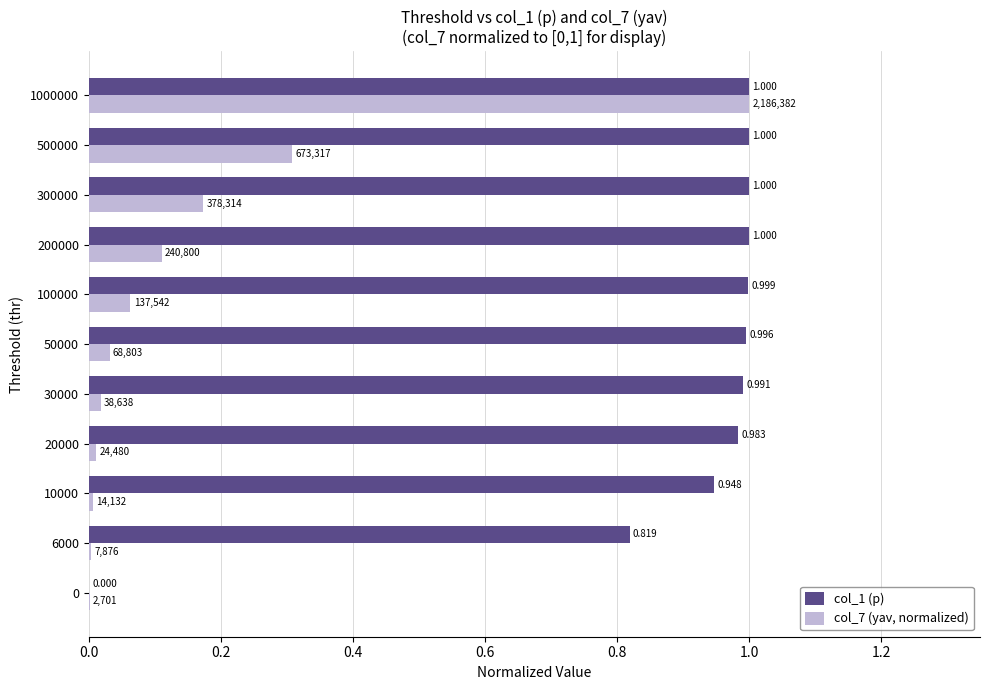

Is the value of col_7 (yav, normalized) at 6000 greater than the value of col_1 (p) at 10000?

No